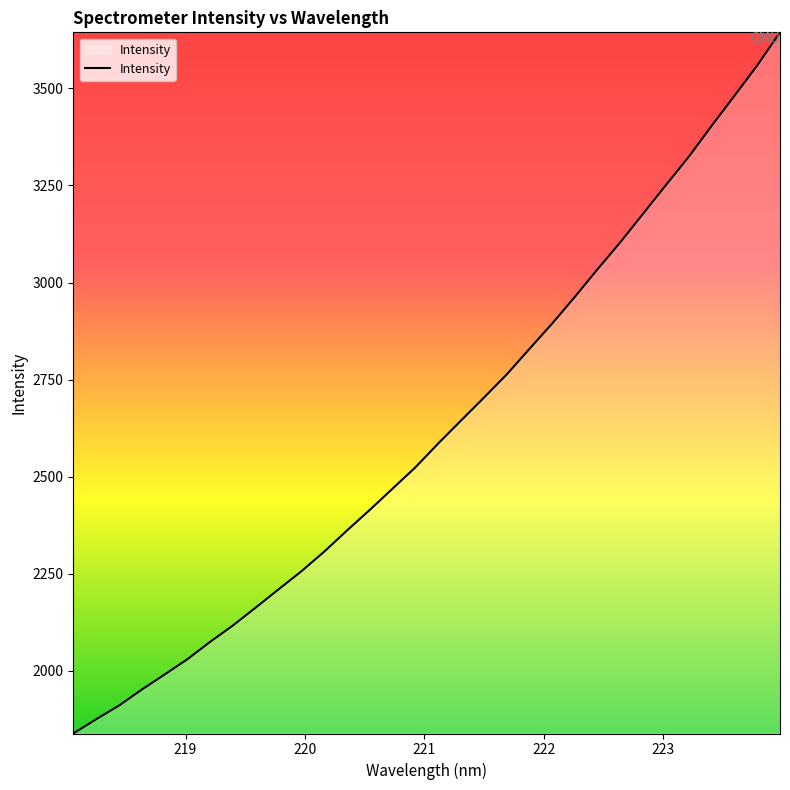

What is the difference between the maximum and minimum values?

1805.5